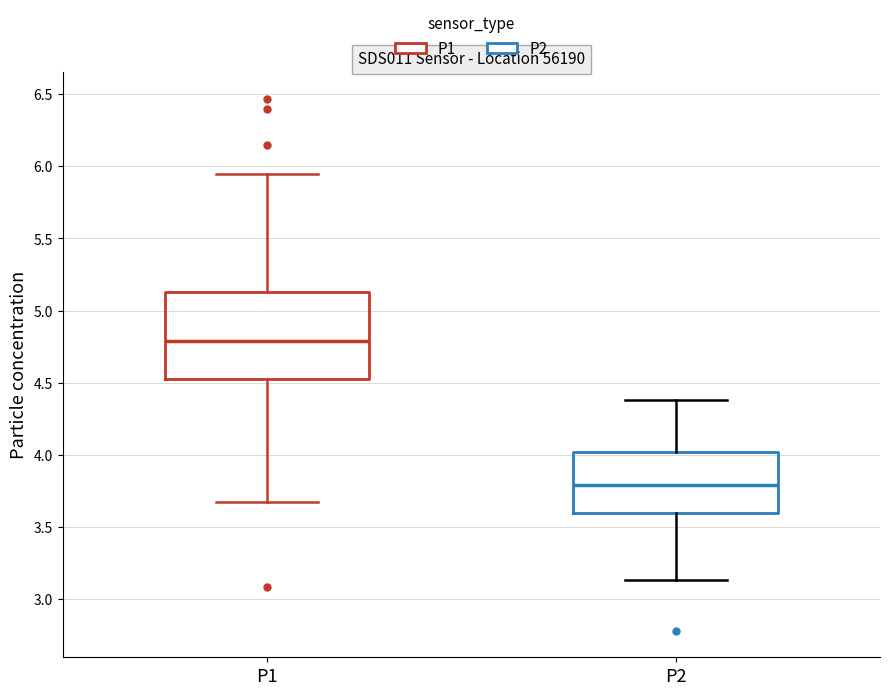

Where does the upper whisker of the box for P1 end on the y-axis? The values are not printed on the chart, so give them approximately, as read against the axis.

5.95